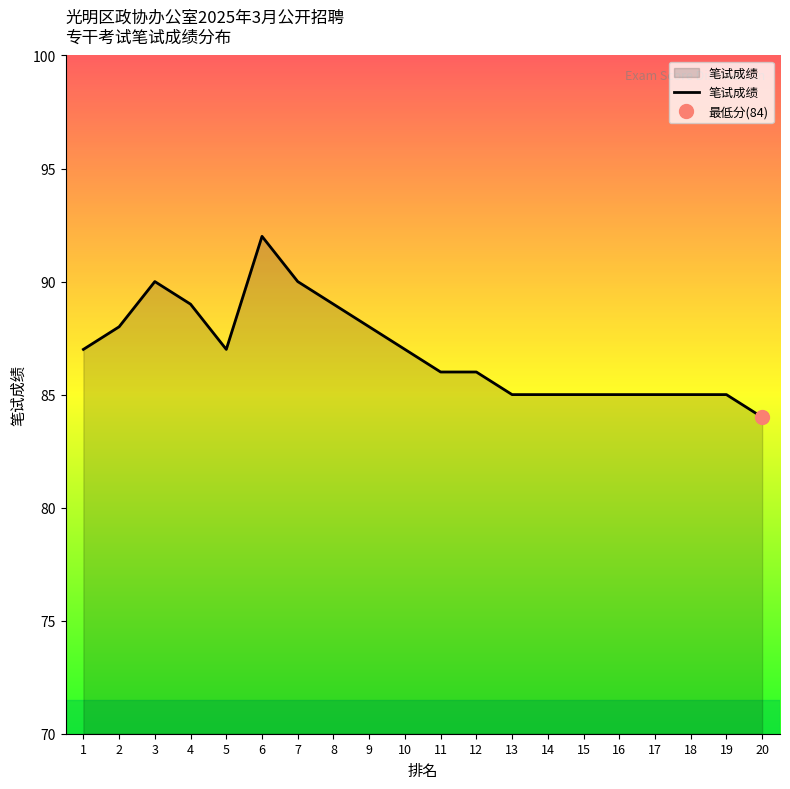

Approximately how many times larger is the value at 8 compared to 2?

1.0